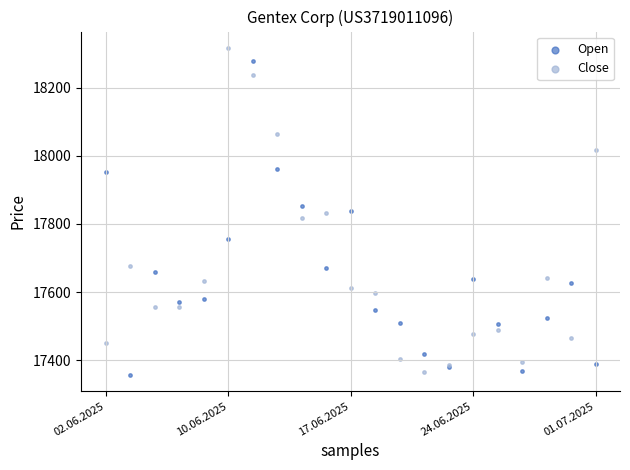

What are all the series names shown in the legend?

Open, Close